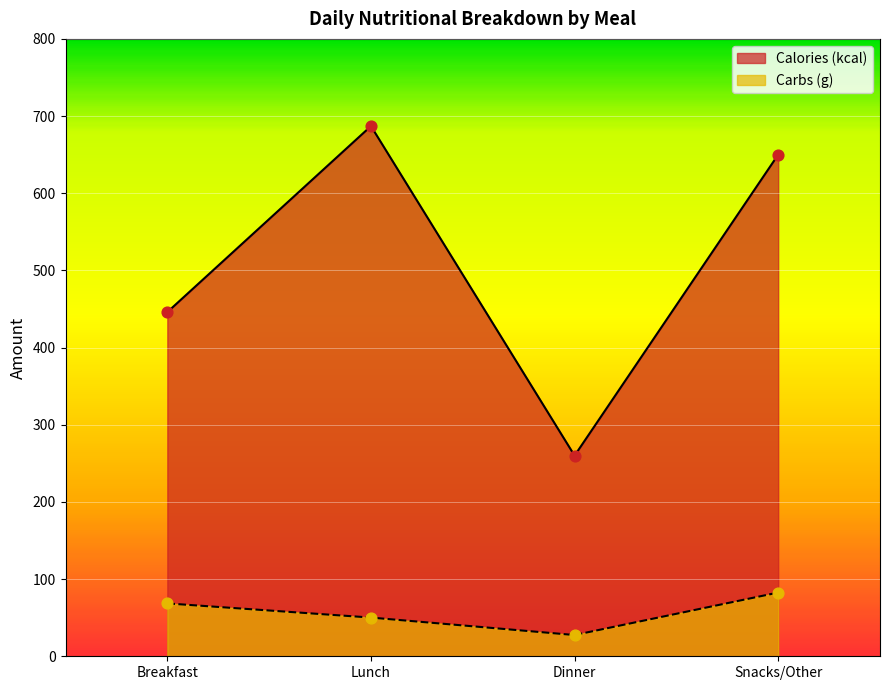

At how many categories does at least one series exceed 108?

4